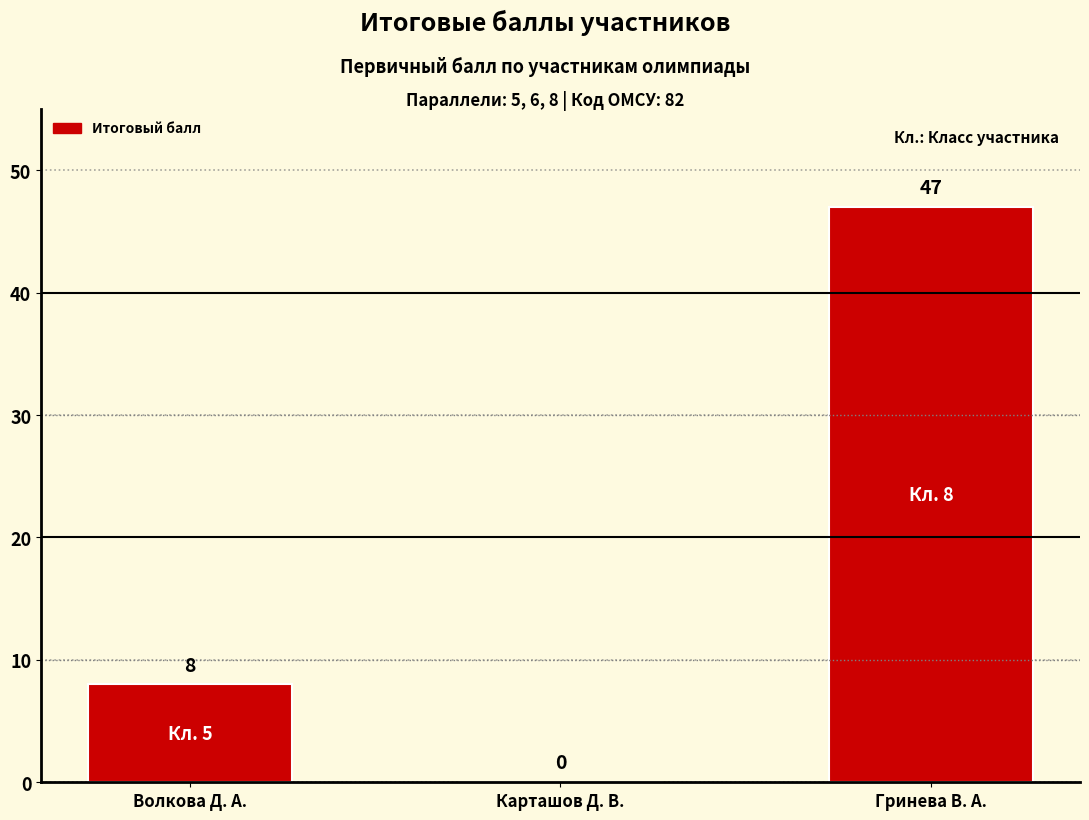

Where is the data nearest to the value 23?

Волкова Д. А.